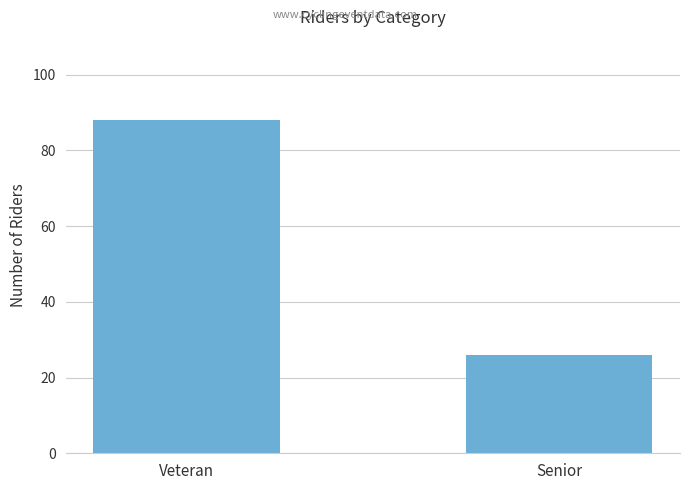

Count the number of categories in the chart.

2